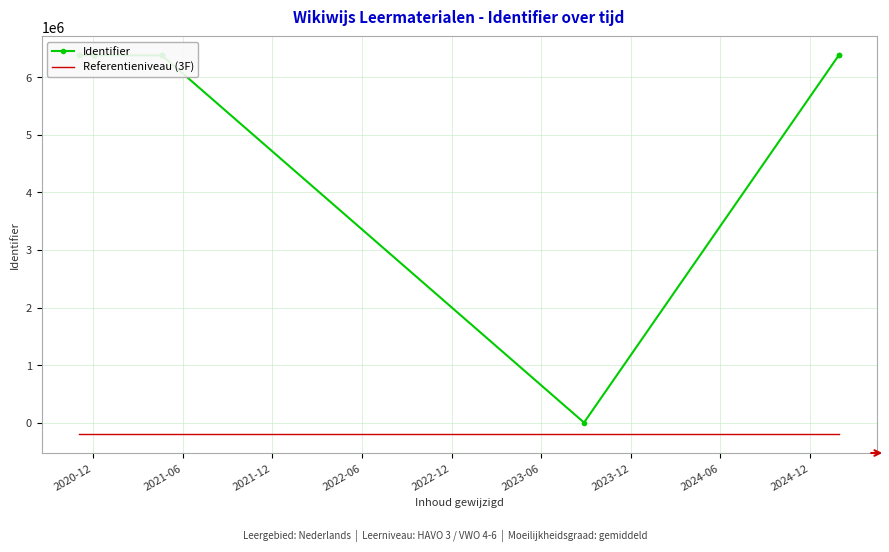

Is it true that Referentieniveau (3F) equals -102108 at 12?

False